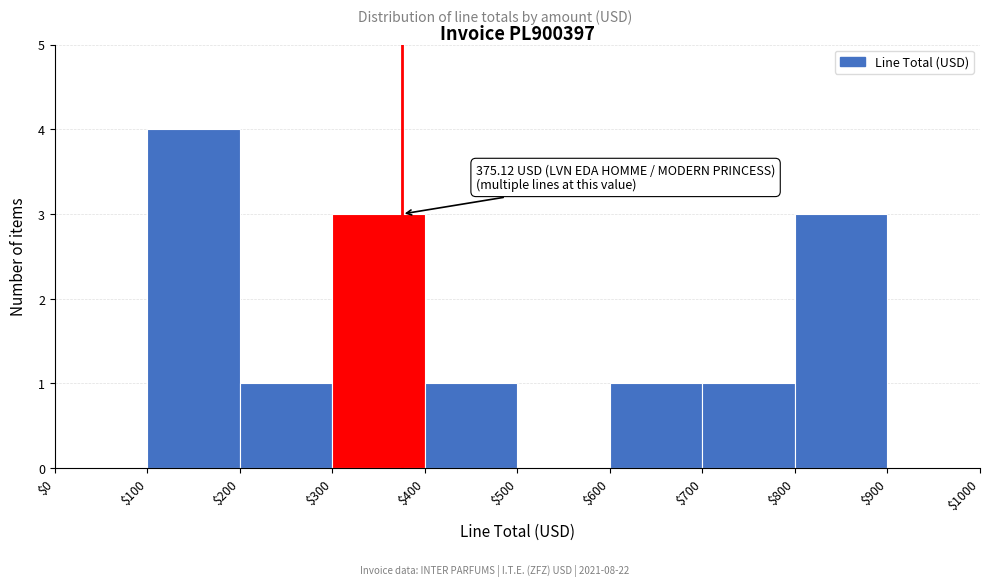

Over which range of the x-axis is the bar tallest?

$100 to $200